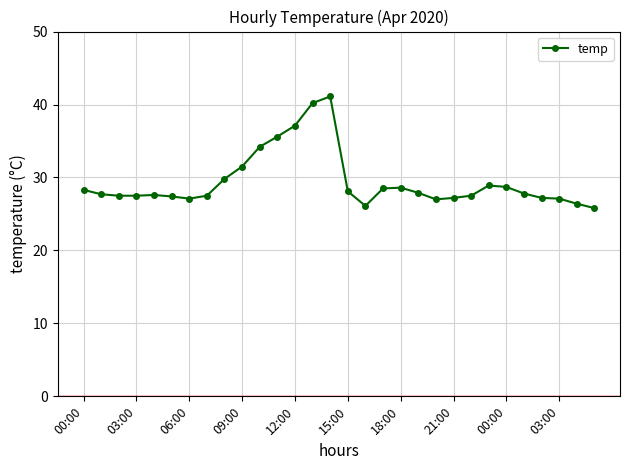

What is the smallest value displayed?

25.8